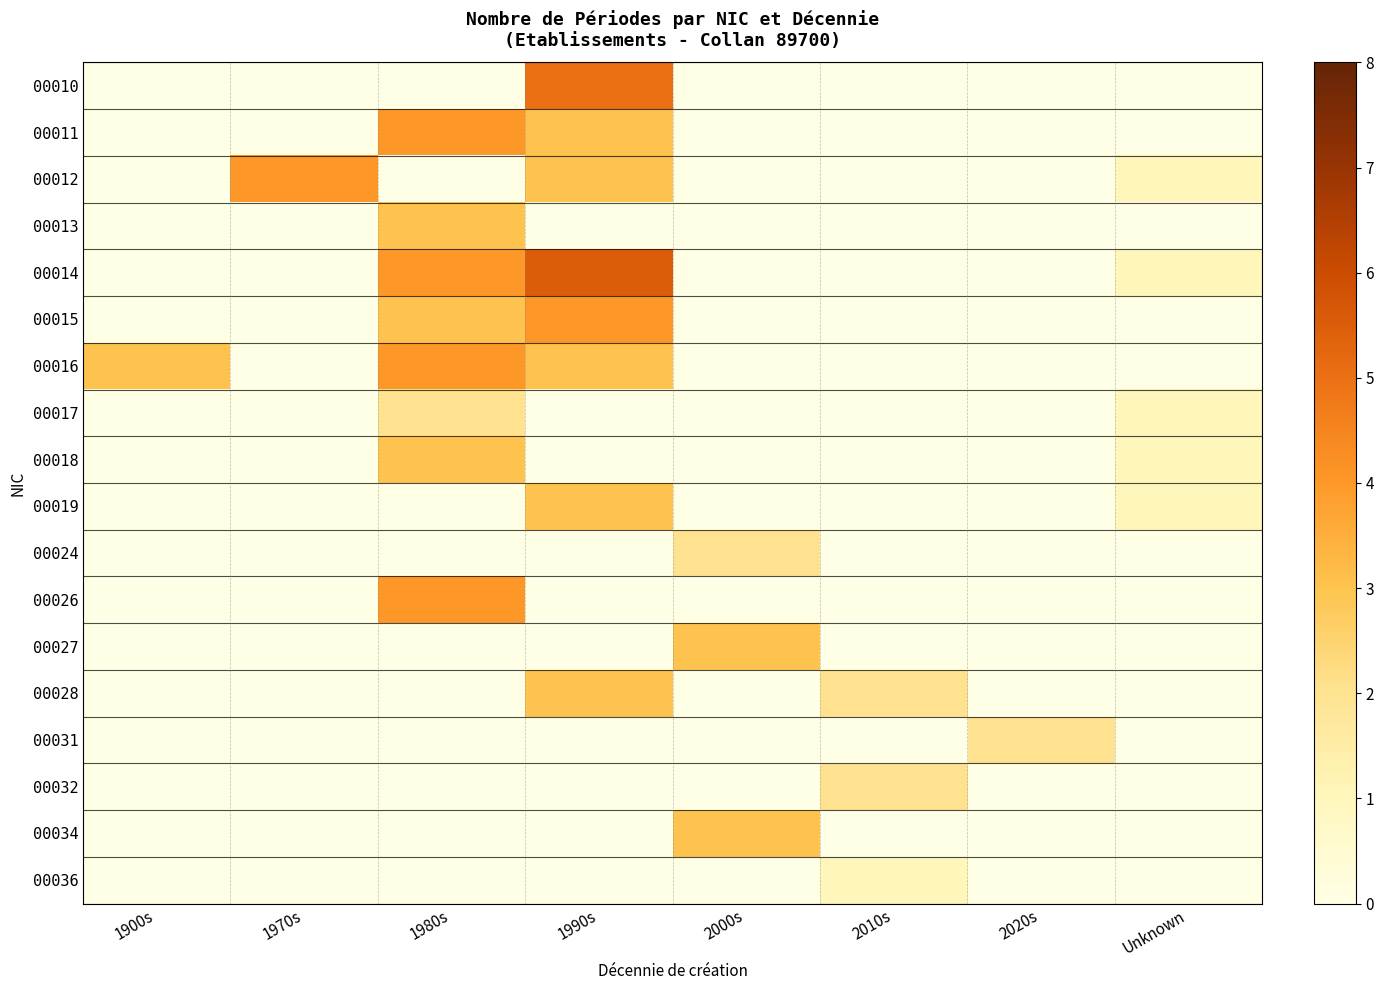

At which category is the sum across all series the highest?

1990s